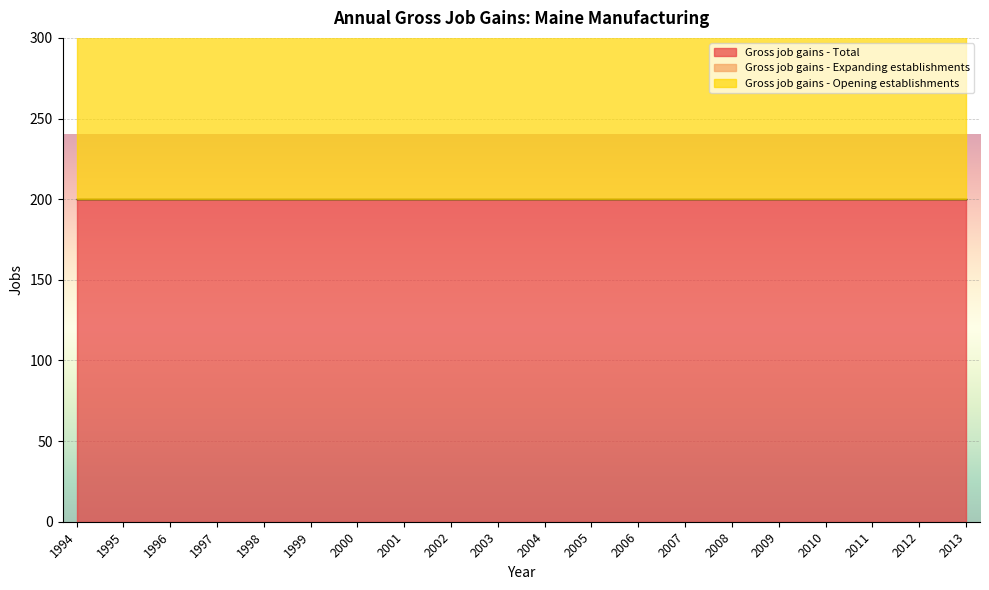

What is the value of the Gross job gains - Total point at the 11th from the left?

200